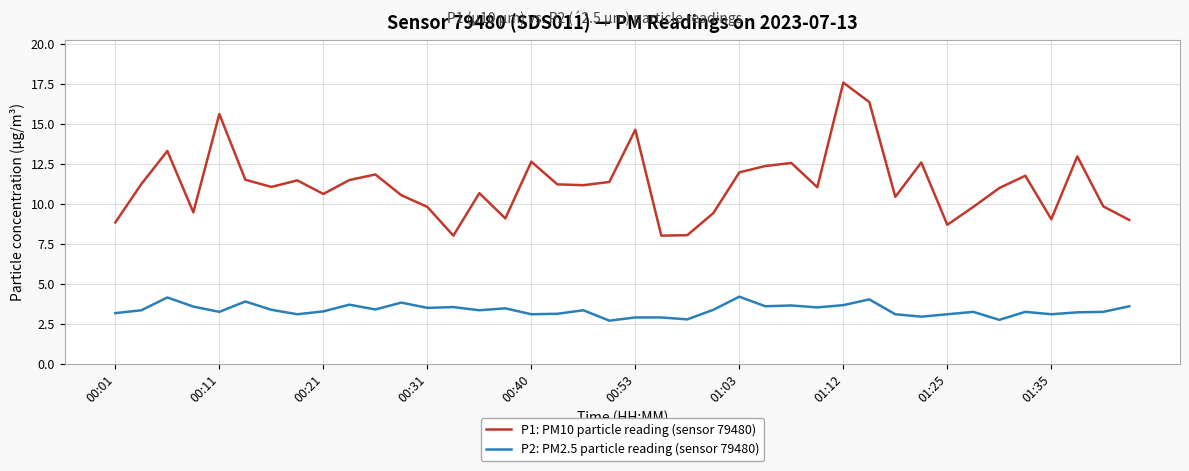

List the series in order of their peak value, lowest first.

P2: PM2.5 particle reading (sensor 79480), P1: PM10 particle reading (sensor 79480)